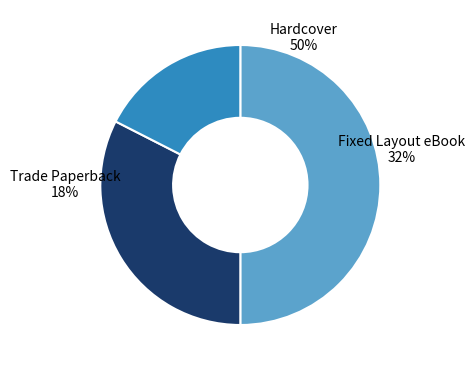

What percentage do Fixed Layout eBook and Trade Paperback together represent?

50.0%